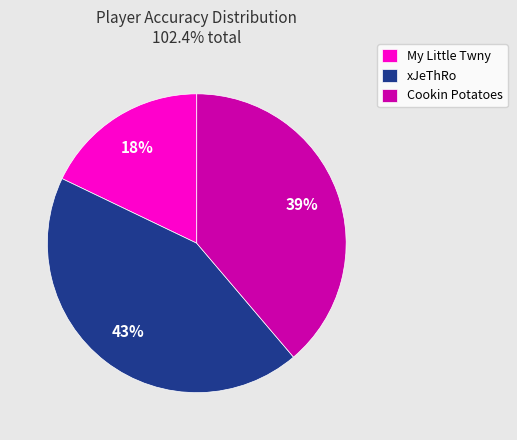

How many segments does this pie chart have?

3